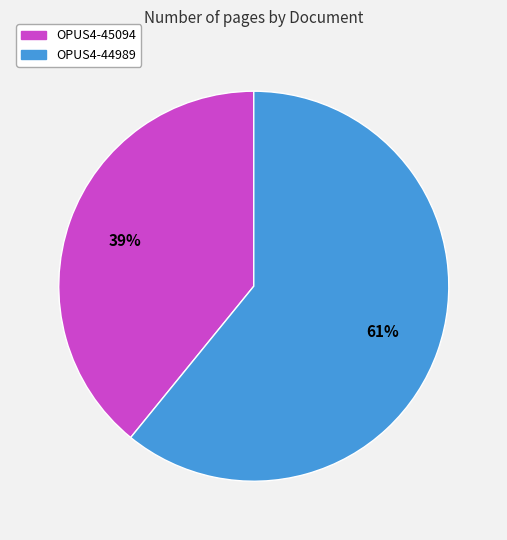

Which category has the smallest portion of the pie?

OPUS4-45094